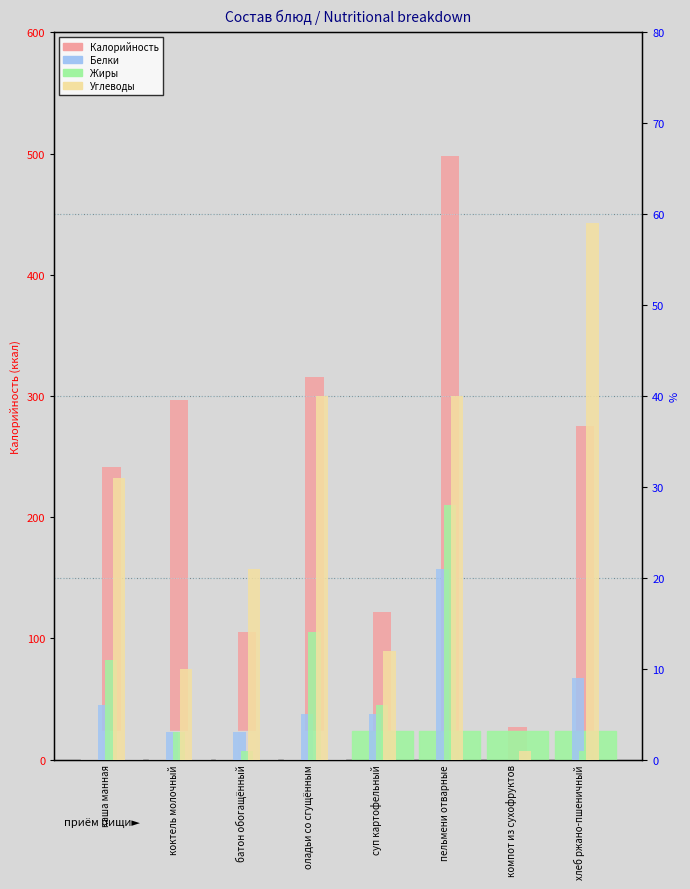

What is the label of the 7th bar from the right?

коктель молочный